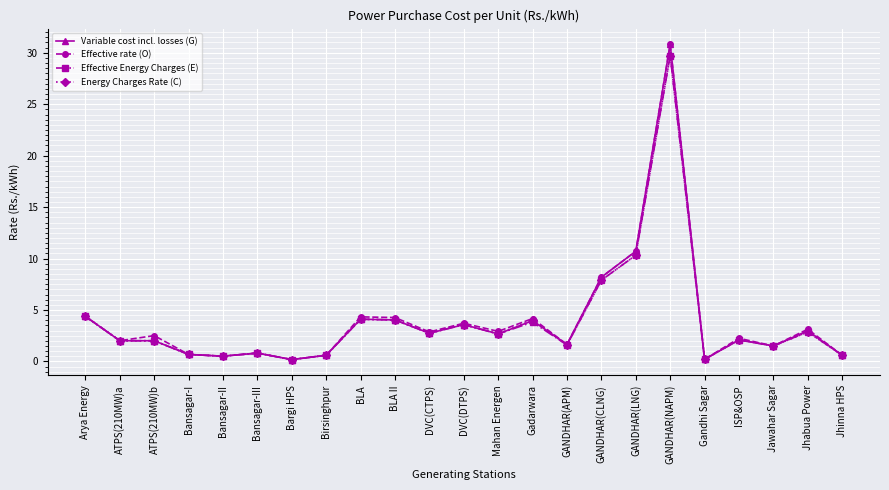

The value of Effective Energy Charges (E) at Bansagar-III is 0.8. True or false?

True